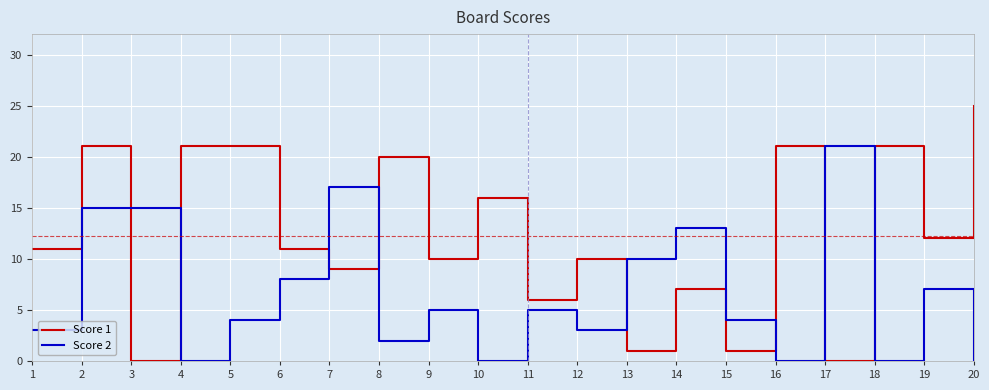

Which series has the largest total across all categories?

Score 1